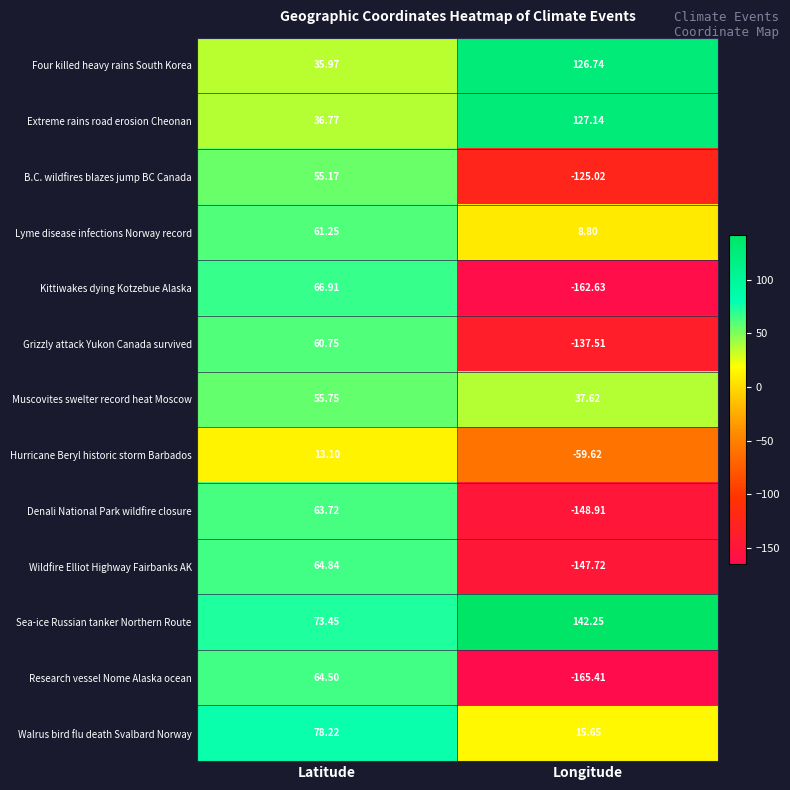

Which series has the largest range (max minus min)?

Research vessel Nome Alaska ocean